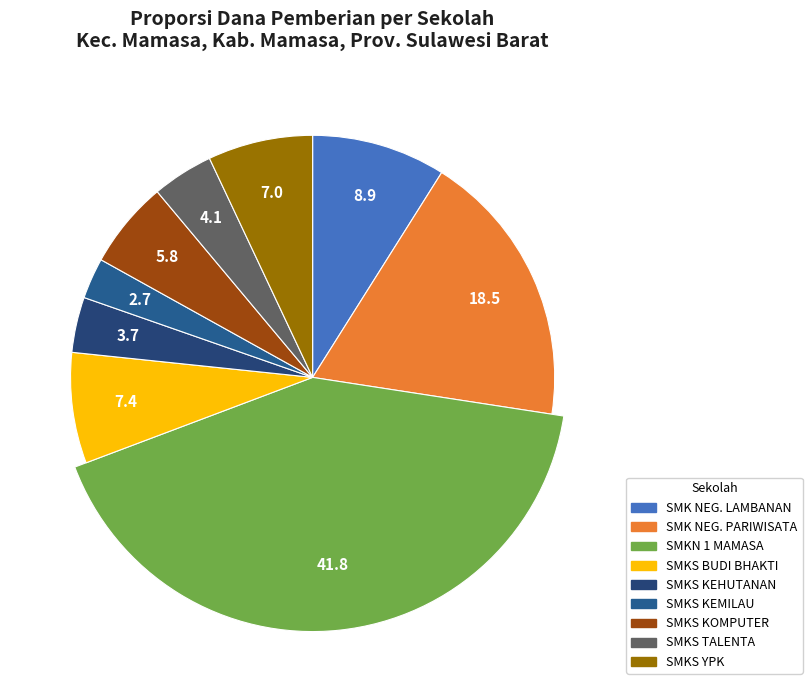

True or false: SMKS TALENTA accounts for 4% of the total.

True